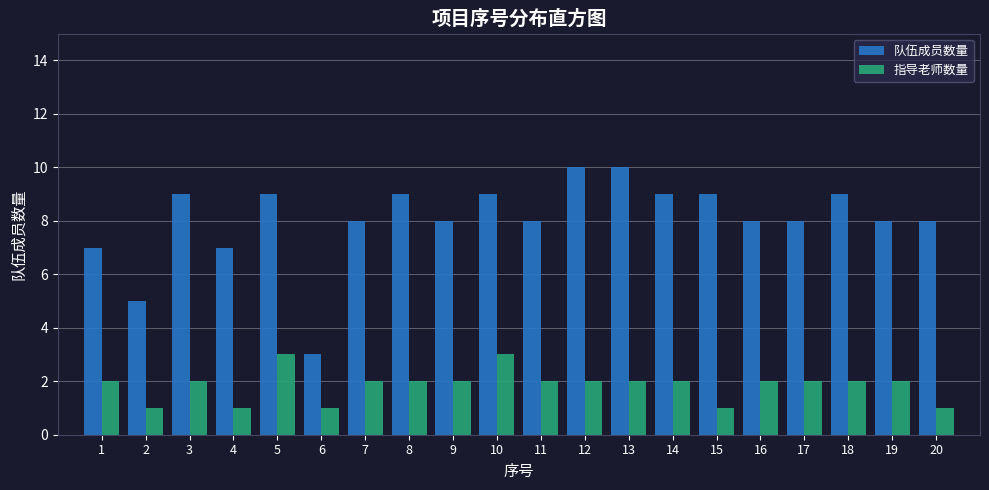

Which series has the widest spread of values?

队伍成员数量